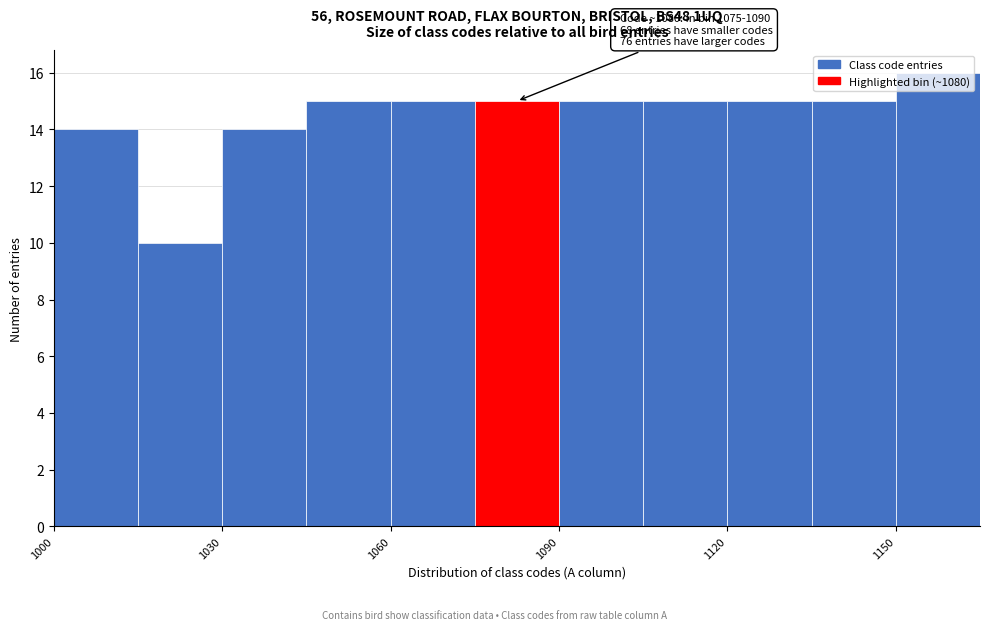

Read against the x-axis, roughly where is the centre of the tallest bar?

1160